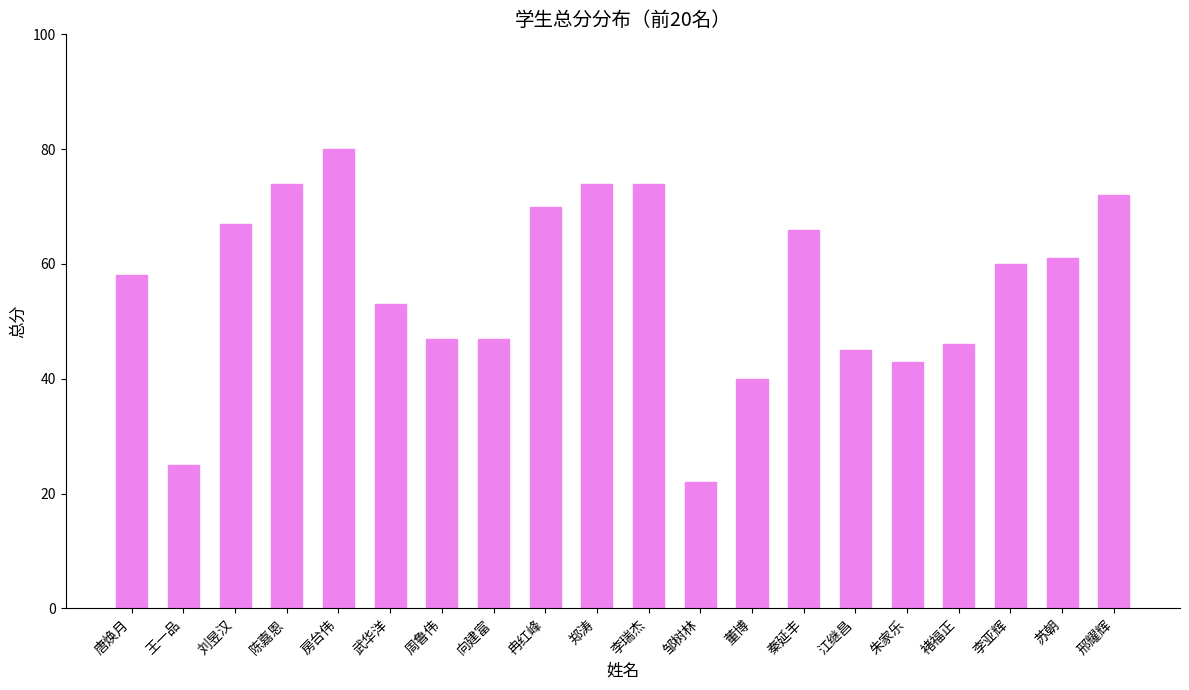

What position from the left is 秦延丰?

14